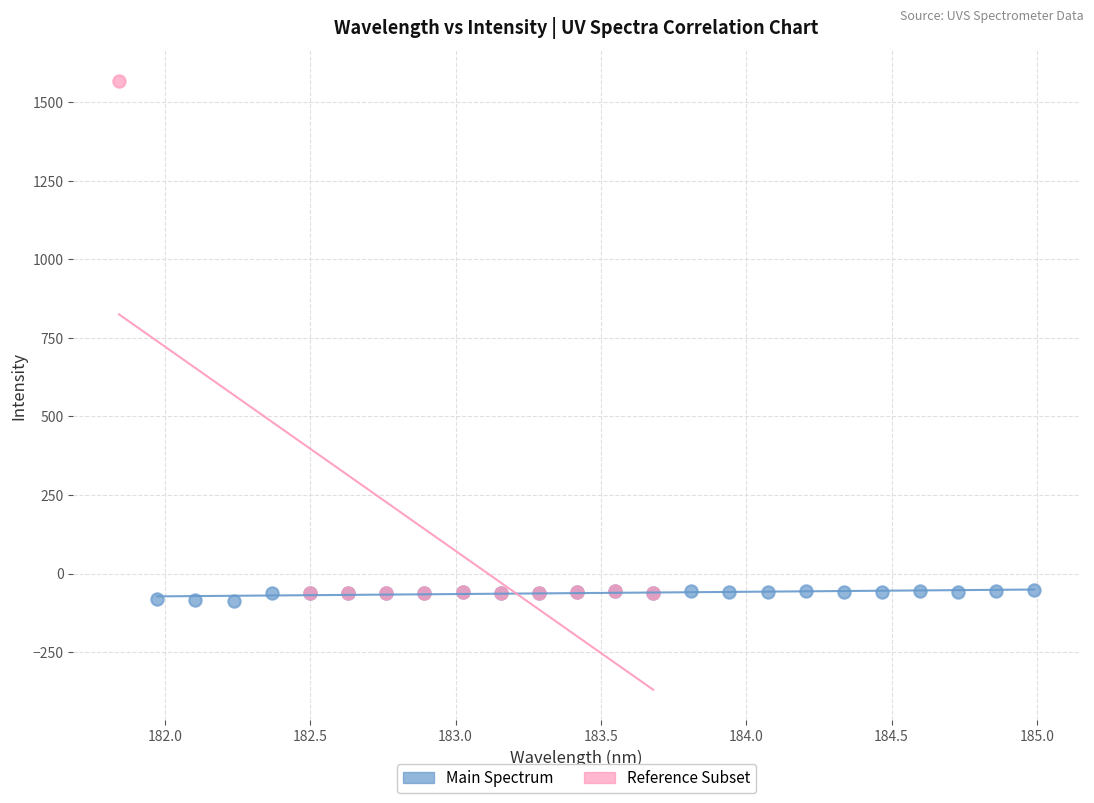

What are all the series names shown in the legend?

Main Spectrum, Reference Subset